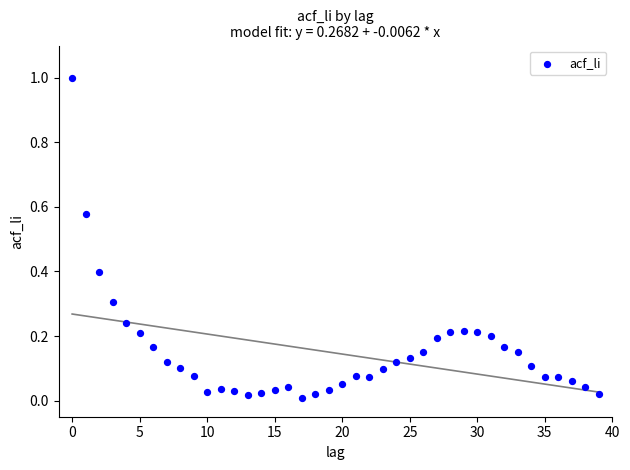

What is the range of Y values (max minus min)?

1.0